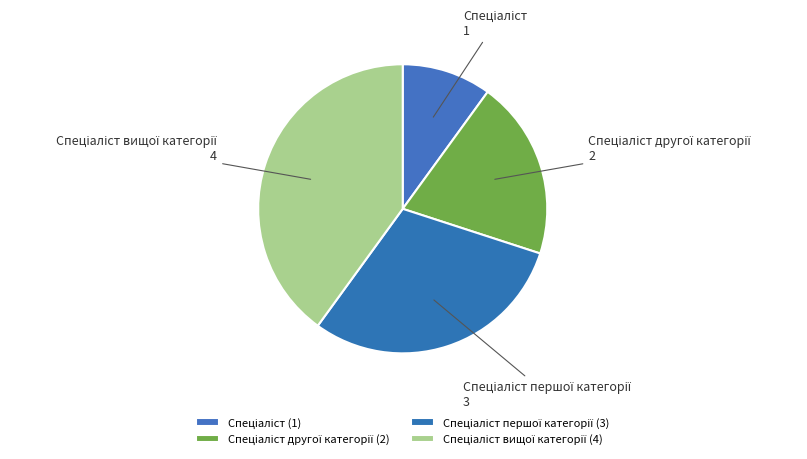

Is there any slice that represents more than half of the pie?

No